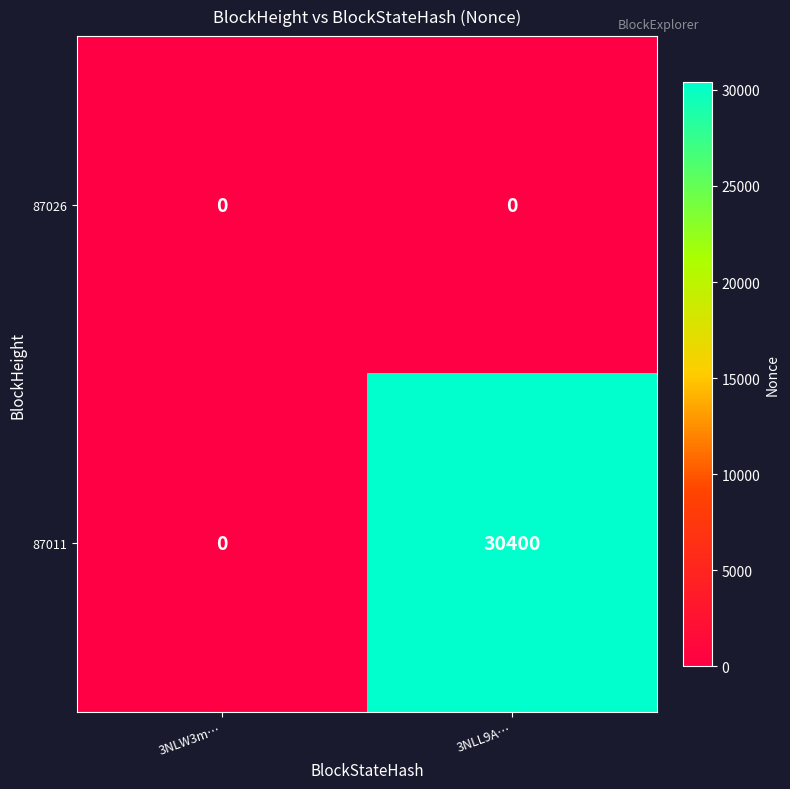

List the series in order of their peak value, highest first.

87011, 87026